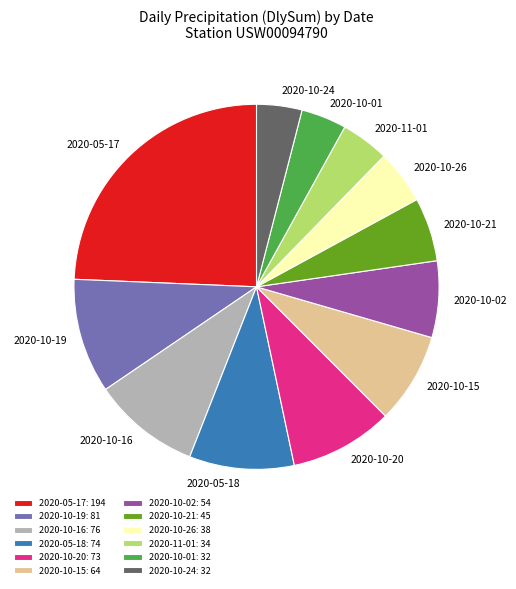

How many slices are in this pie chart?

12